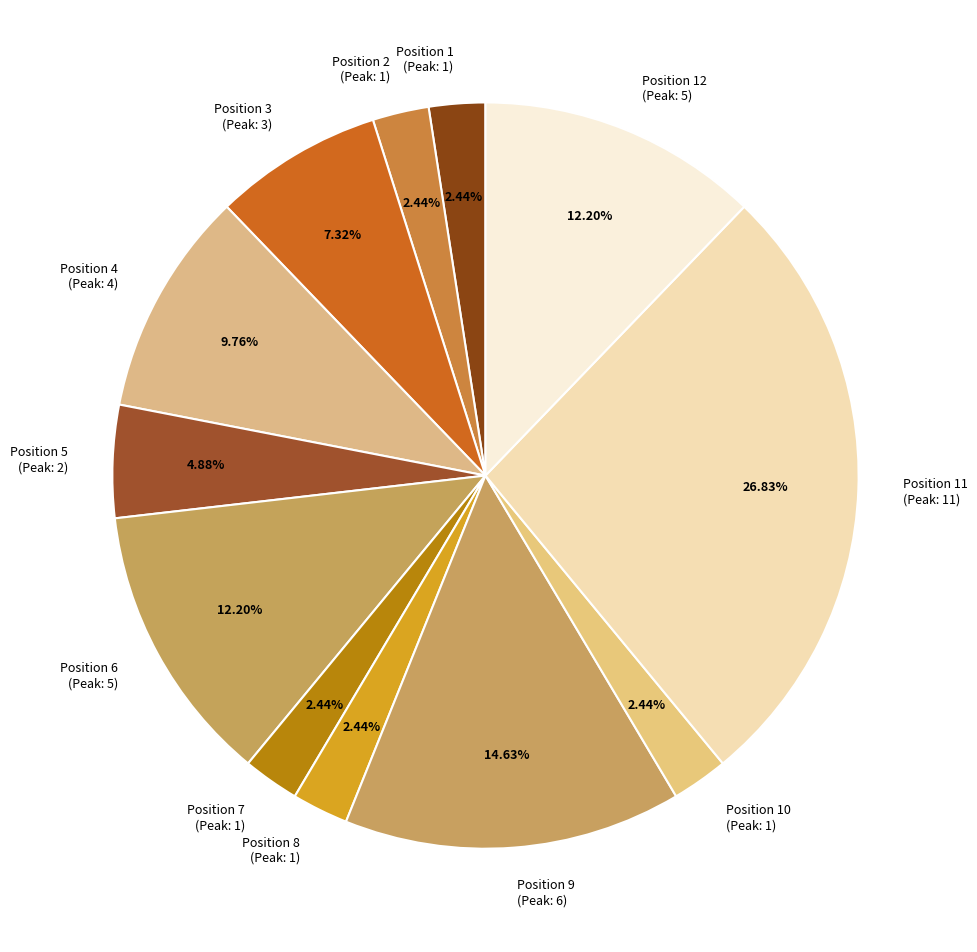

To the nearest percent, what is the difference between the largest and smallest slice percentages?

24%